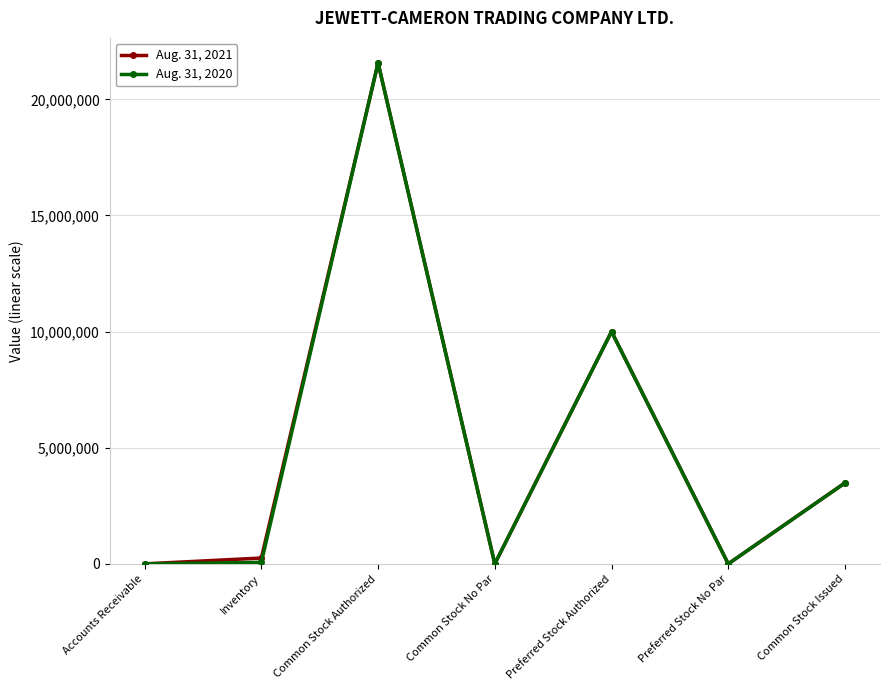

What is the greatest value displayed?

21567564